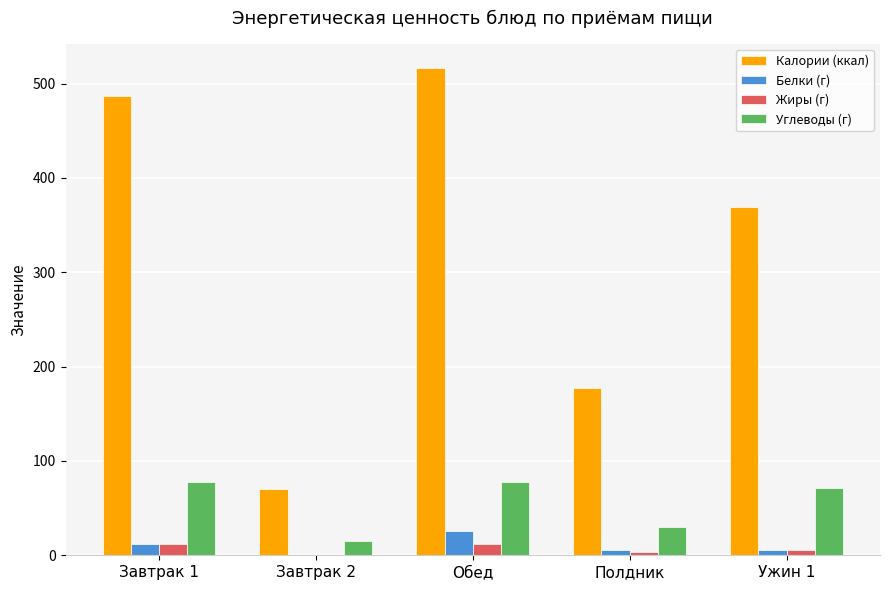

At which category is the sum across all series the highest?

Обед